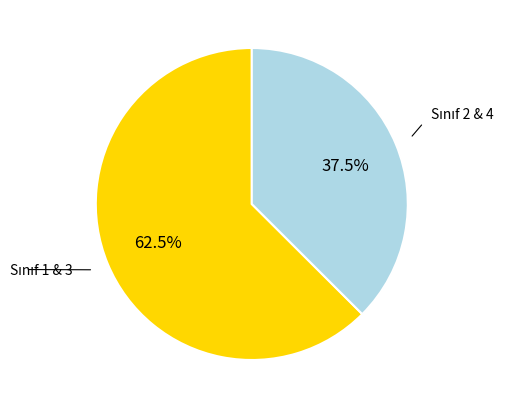

Is there any slice that represents more than half of the pie?

Yes